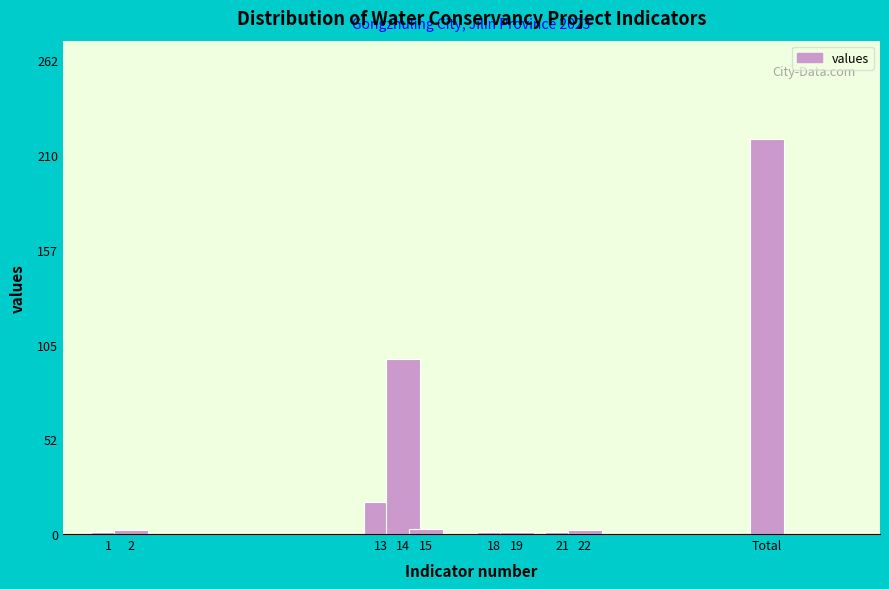

What is the label of the 7th bar from the right?

14